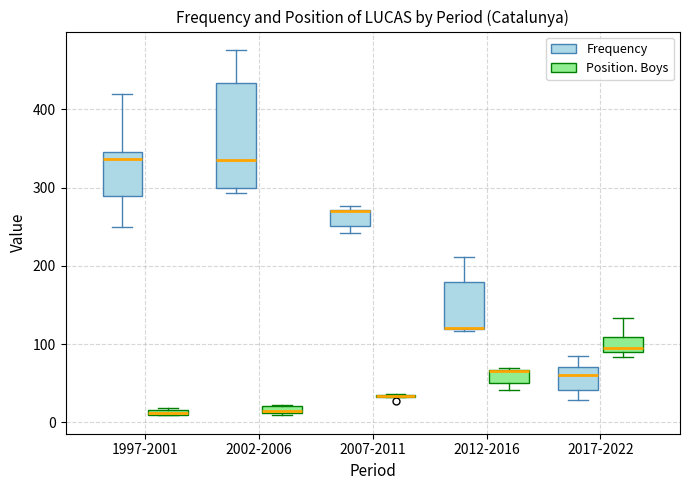

Comparing the boxes themselves (not the whiskers), which one is the tallest?

2002-2006 (Frequency)